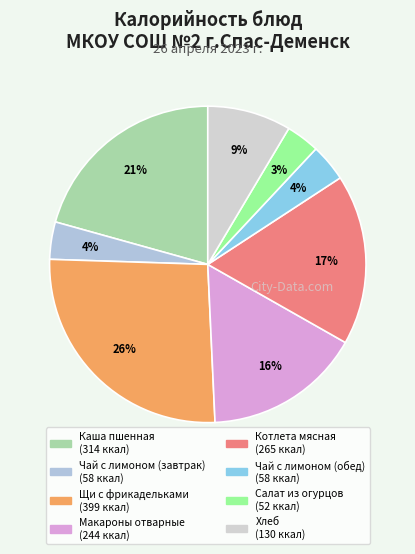

Is it true that Щи с фрикадельками is 26% of the pie?

True